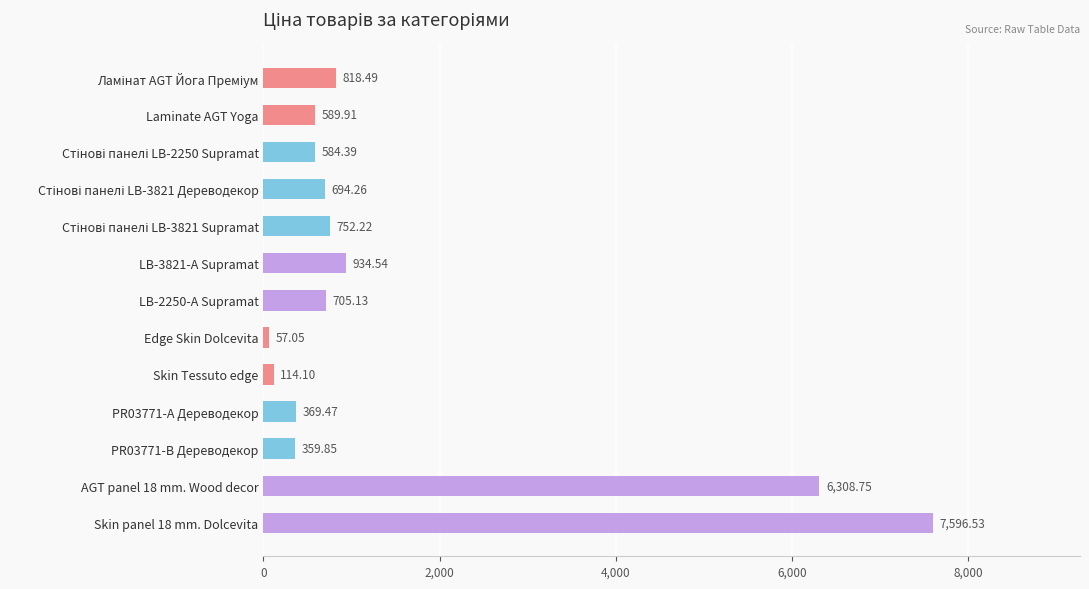

What is the average value?

1529.6